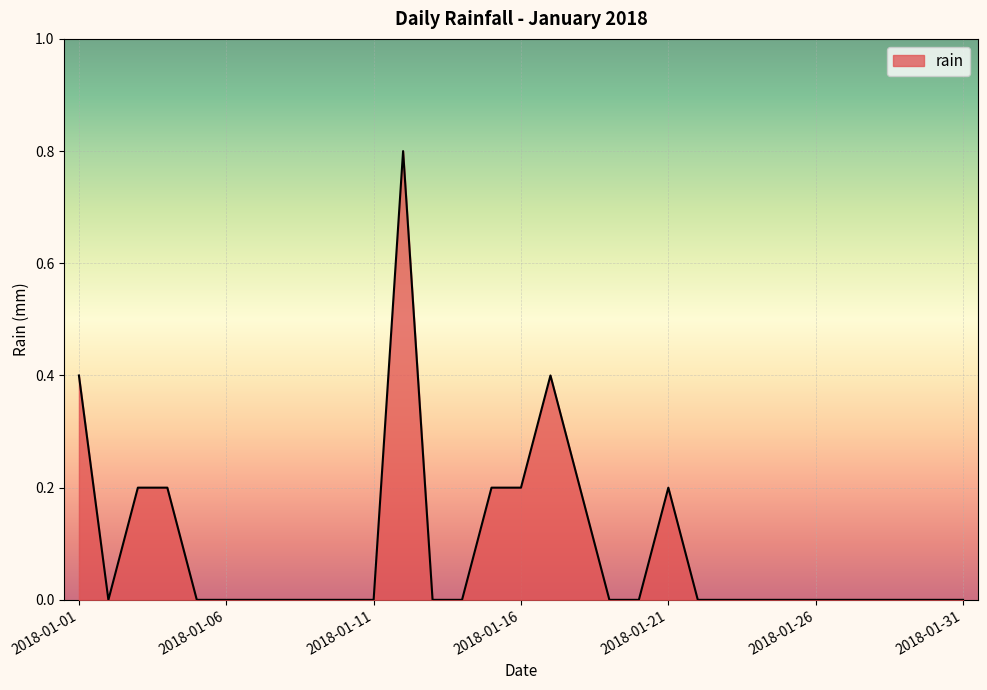

Does the chart display data point markers on the line(s)?

No